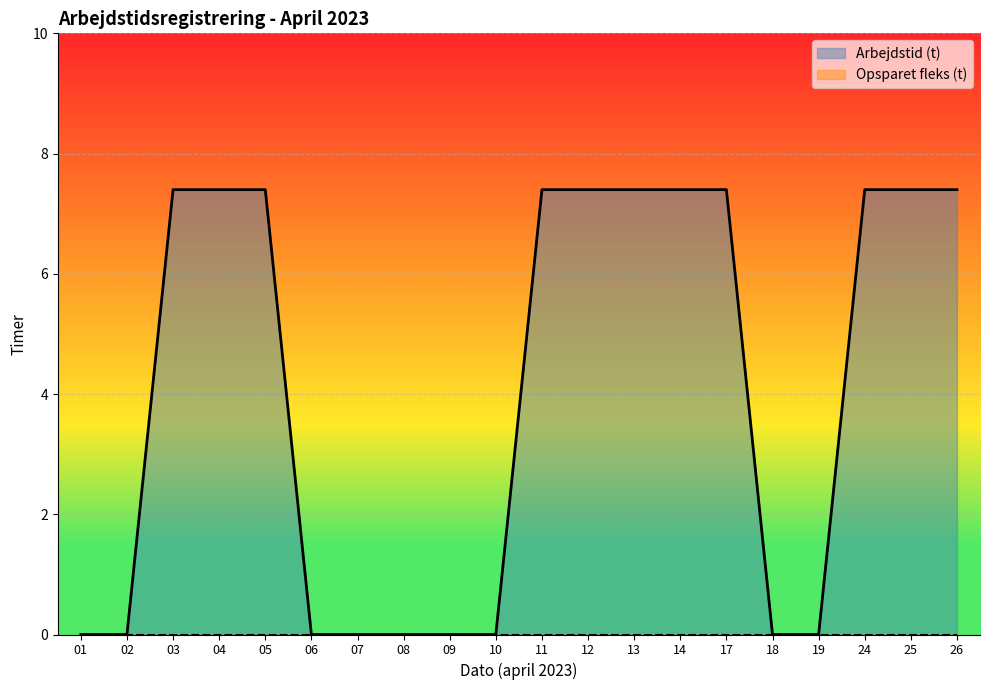

Reading left to right, transcribe all the data shown in this chart.

0.0	0.0	7.4	7.4	7.4	0.0	0.0	0.0	0.0	0.0	7.4	7.4	7.4	7.4	7.4	0.0	0.0	7.4	7.4	7.4